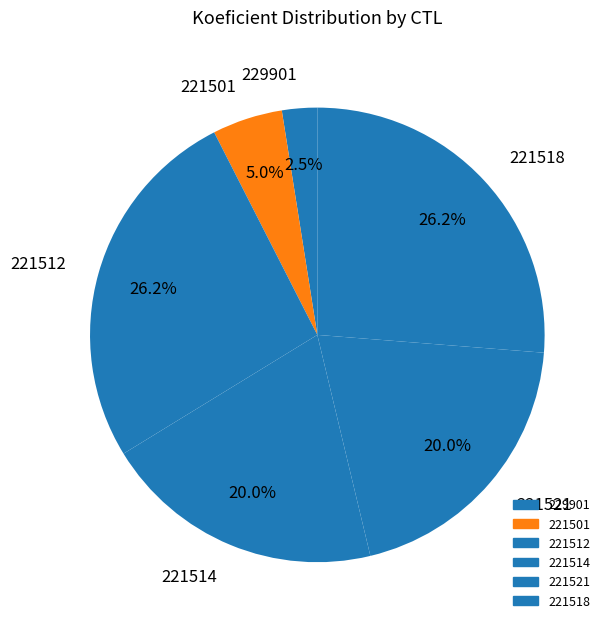

Which category has the smallest portion of the pie?

229901